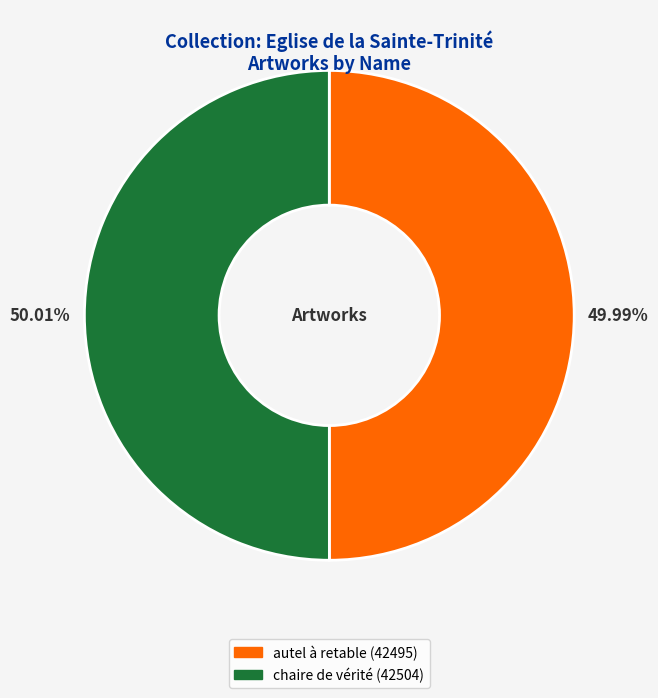

Approximately how many times larger is the value at autel à retable compared to chaire de vérité?

1.0